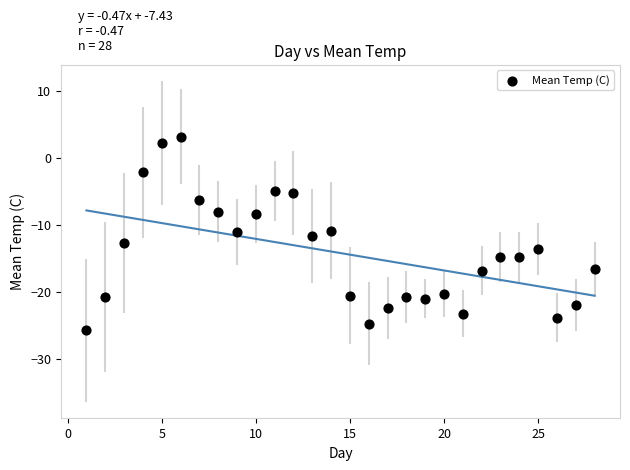

What is the range of Y values (max minus min)?

28.9